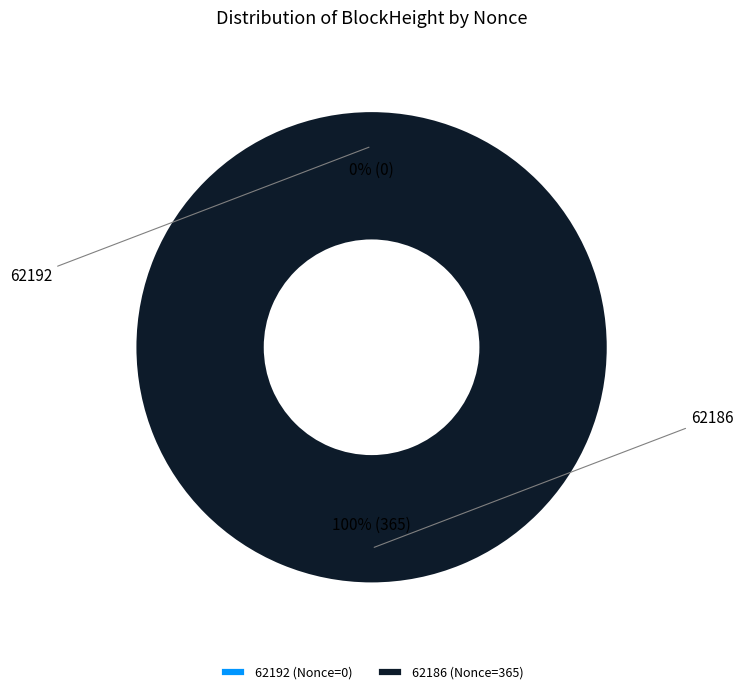

How much of the chart is everything except 62192?

100.0%